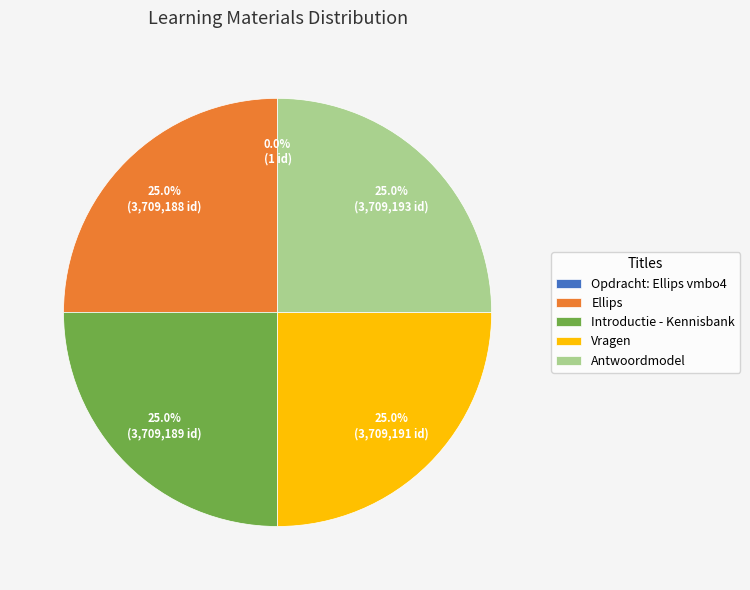

How much of the chart is everything except Antwoordmodel?

75.0%